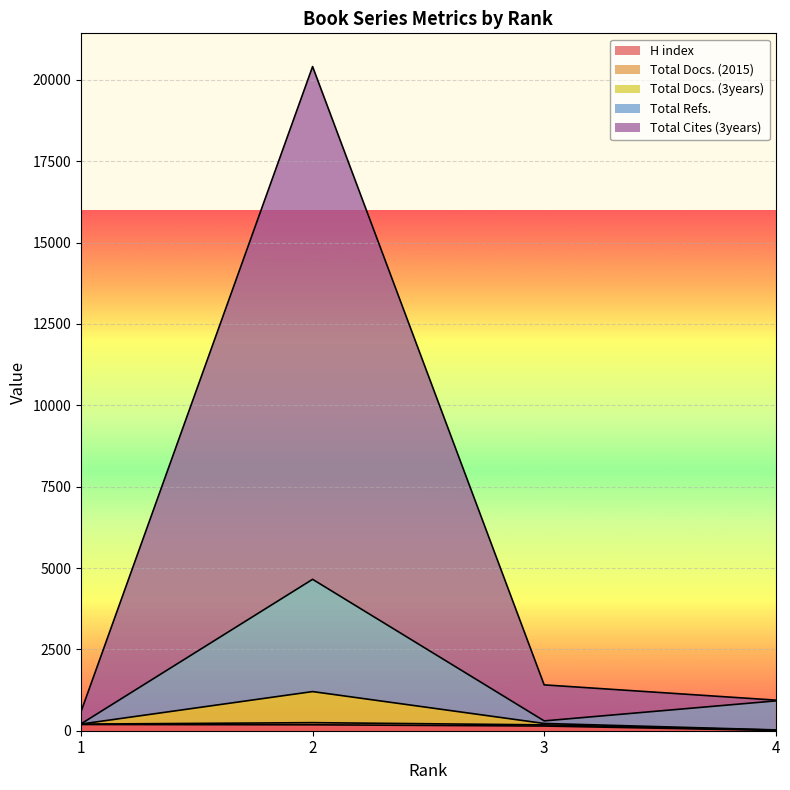

How many lines are shown in the chart?

5